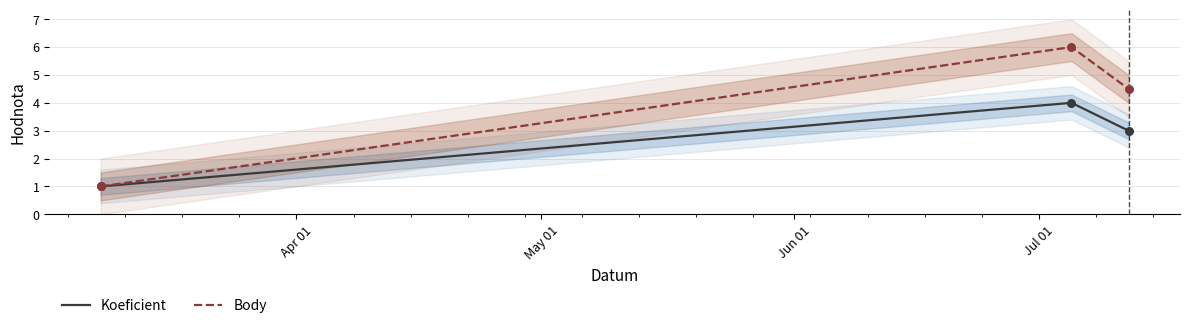

What is the total value across all series at 2014-07-05?

10.0